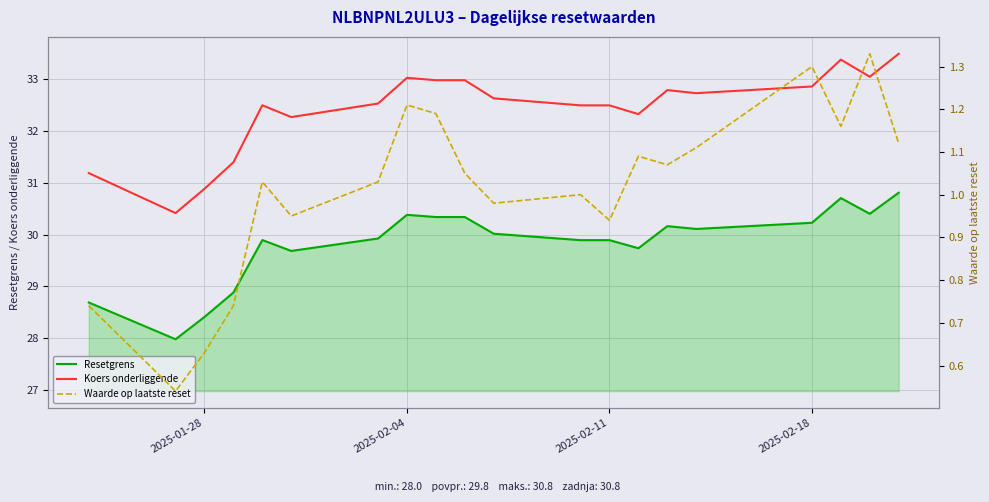

What is the greatest value displayed?

33.5